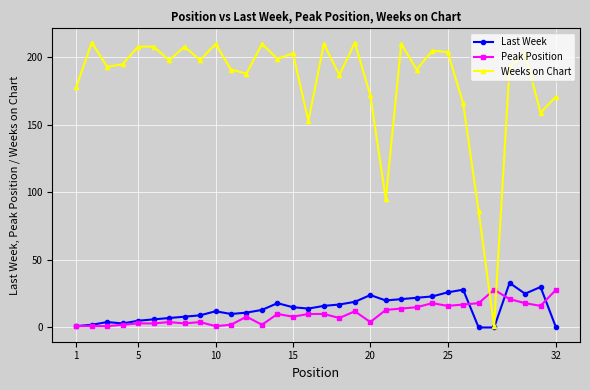

Count the number of categories in the chart.

32